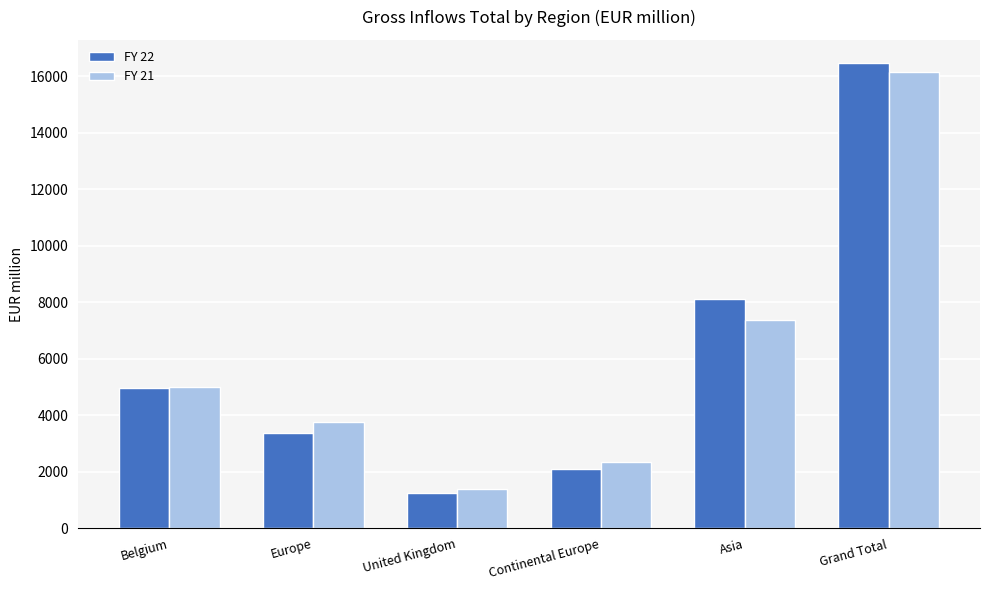

What is the value of the FY 21 bar at the 2nd from the left?

3746.1